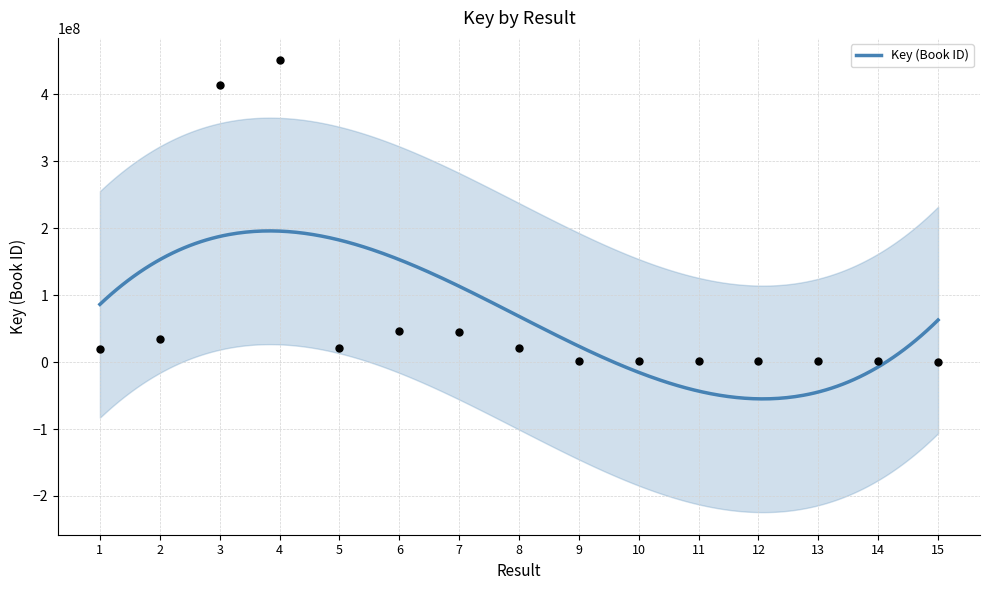

What is the change in value from 1 to 5?

+1481432